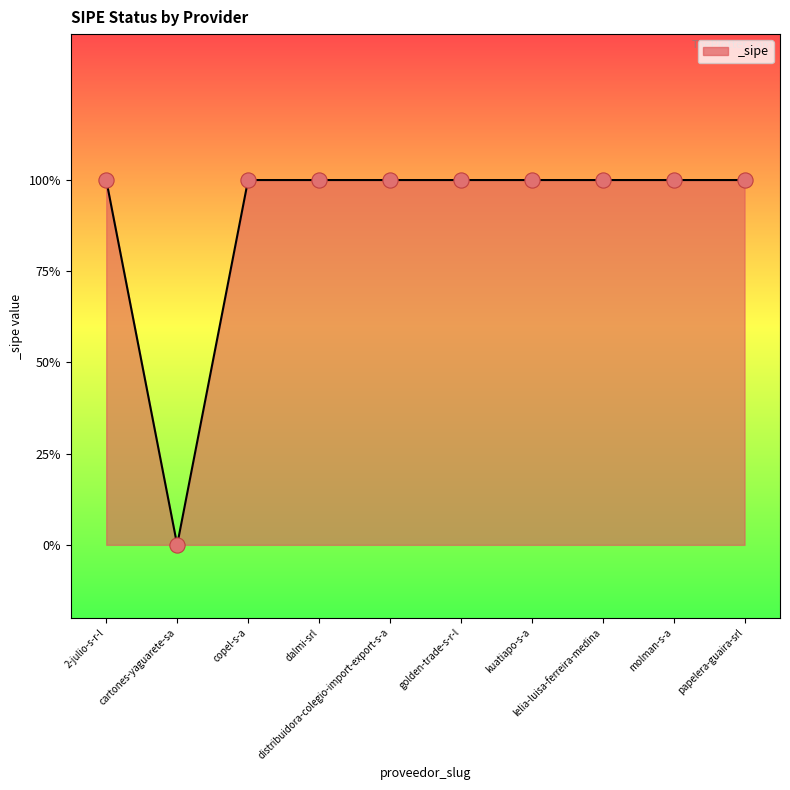

Is this an area chart (filled region under the line)?

Yes